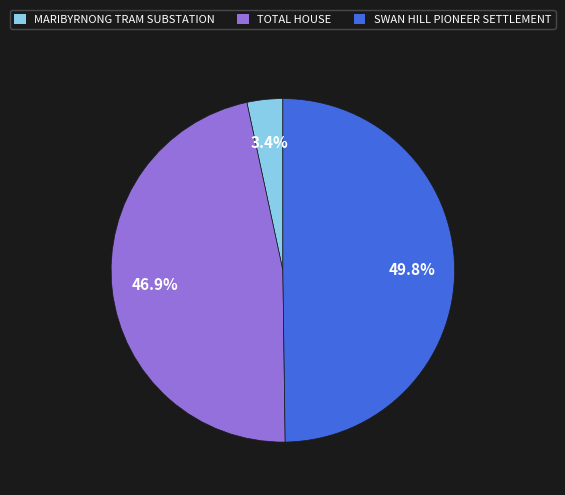

How many segments does this pie chart have?

3